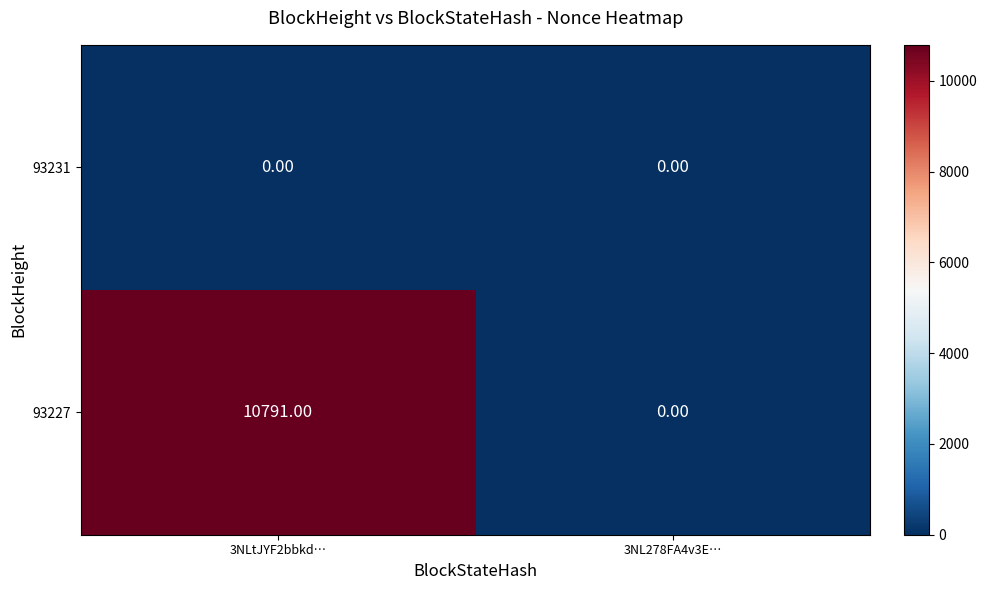

List the series in order of their peak value, lowest first.

93231, 93227